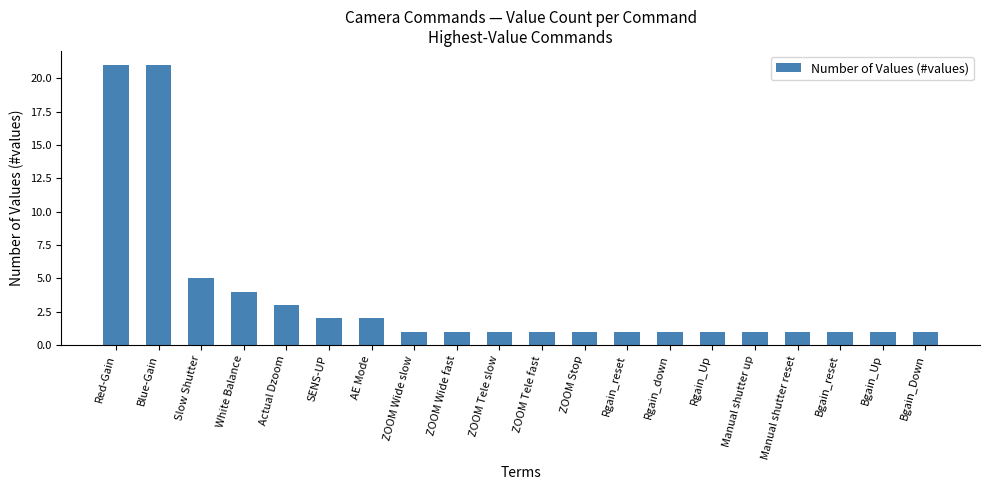

What is the label of the 10th bar from the left?

ZOOM Tele slow